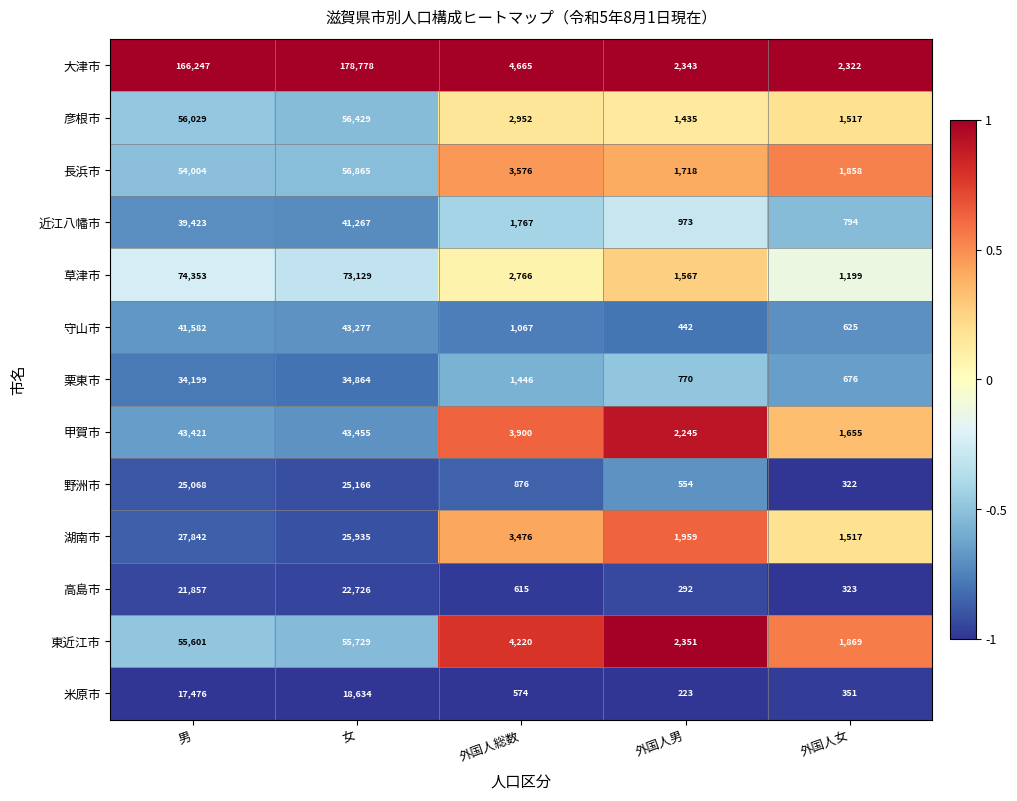

What is the maximum value for 草津市?

74353